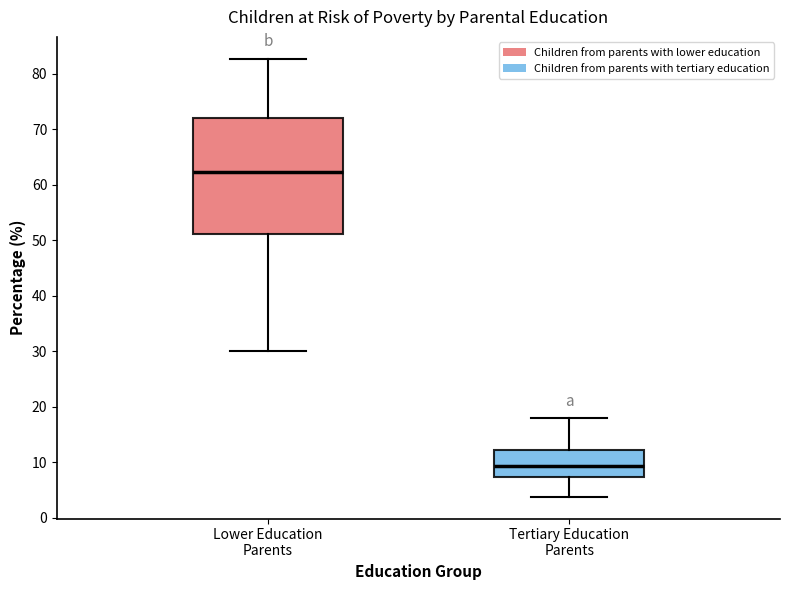

Reading left to right, transcribe this box plot: for each box, give where its median line is, the range the box spans, and where its two whiskers end, as read against the y-axis. The values are not printed on the chart, so give them approximately, as read against the axis.

Lower Education Parents: median 62, box 51 to 72, whiskers 30 to 83
Tertiary Education Parents: median 9, box 7 to 12, whiskers 4 to 18